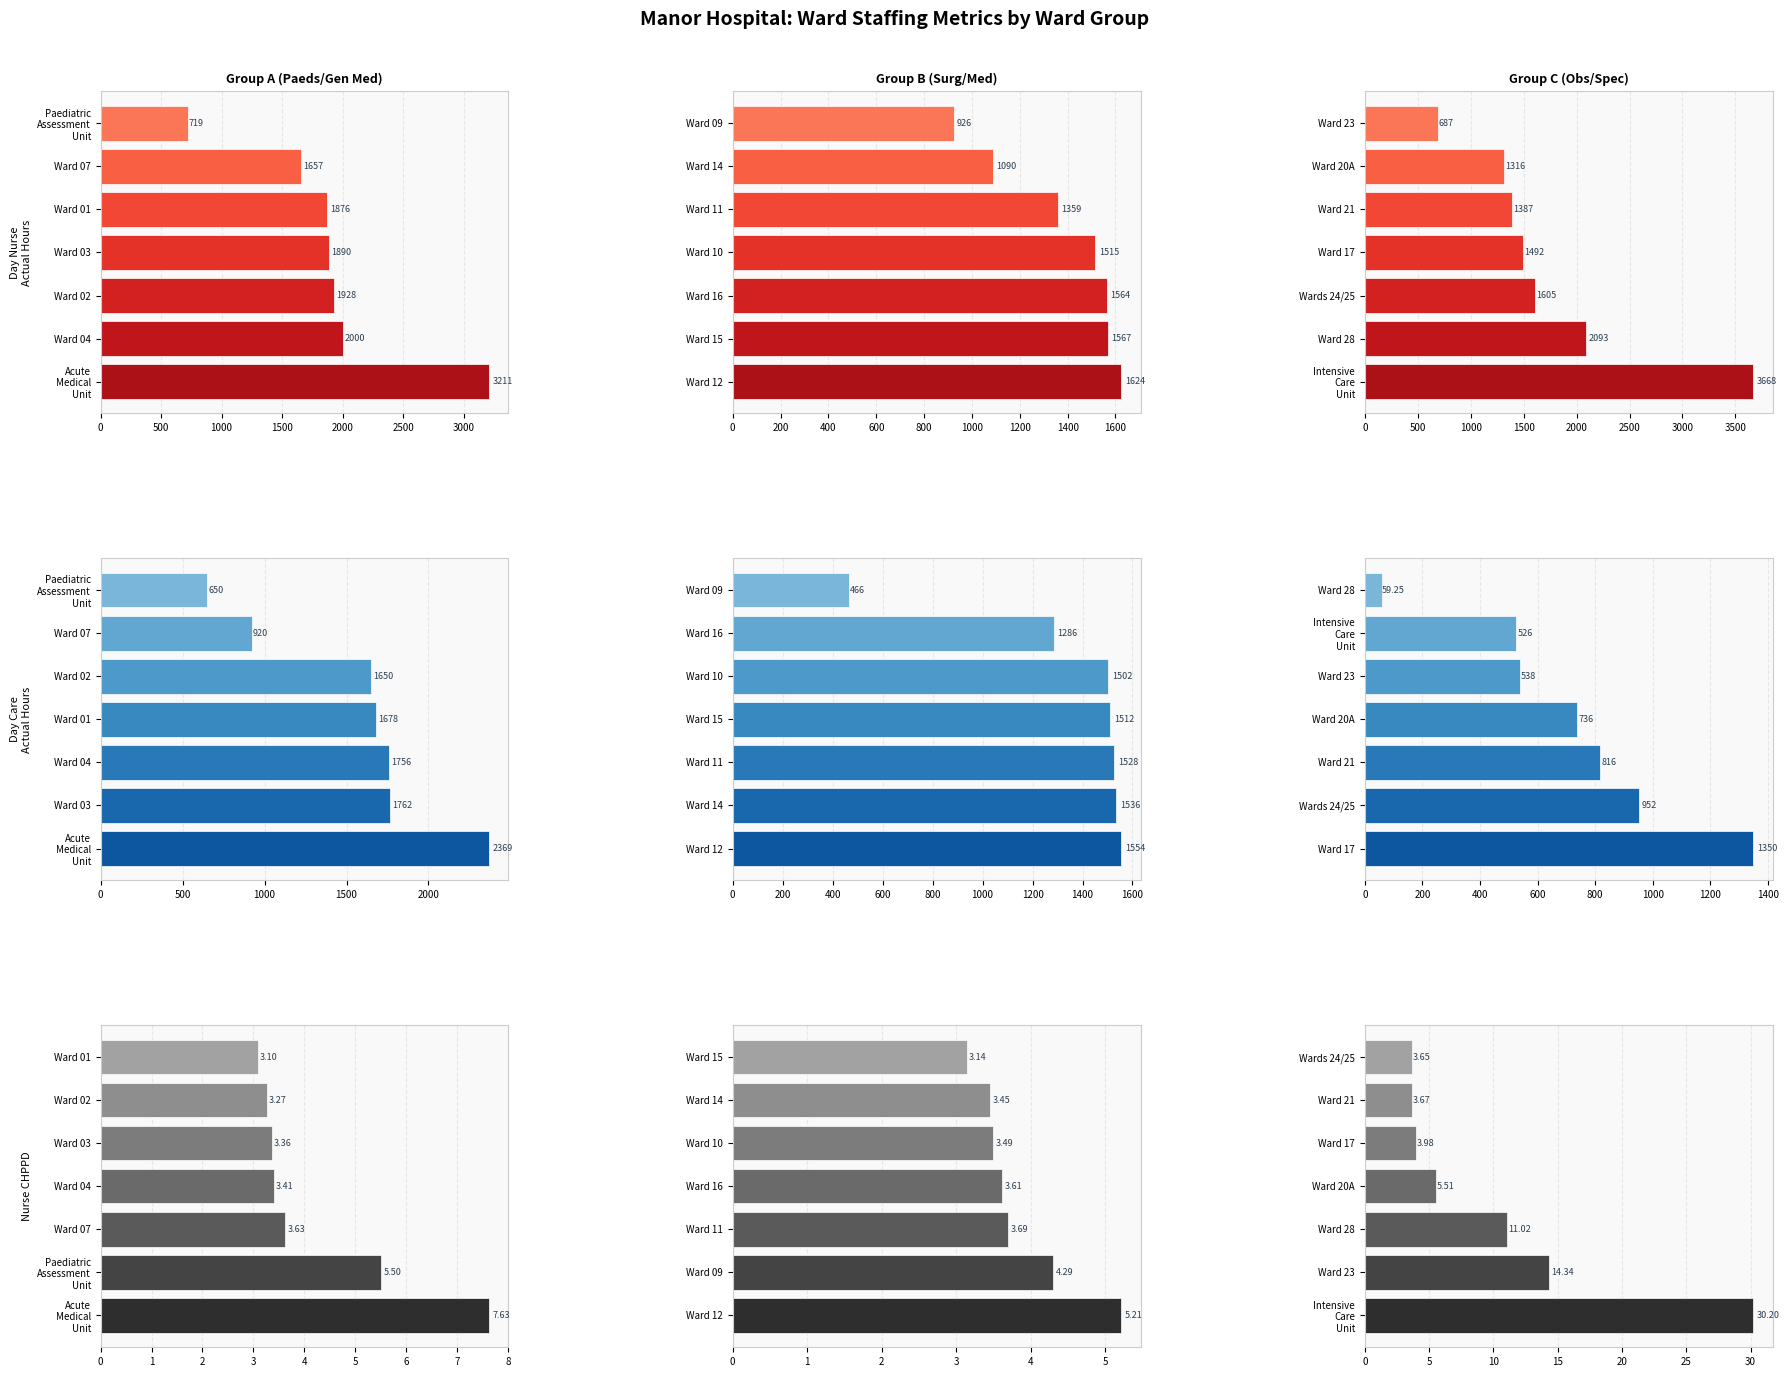

How many data points in Day Nurse Actual are above 1492?

3